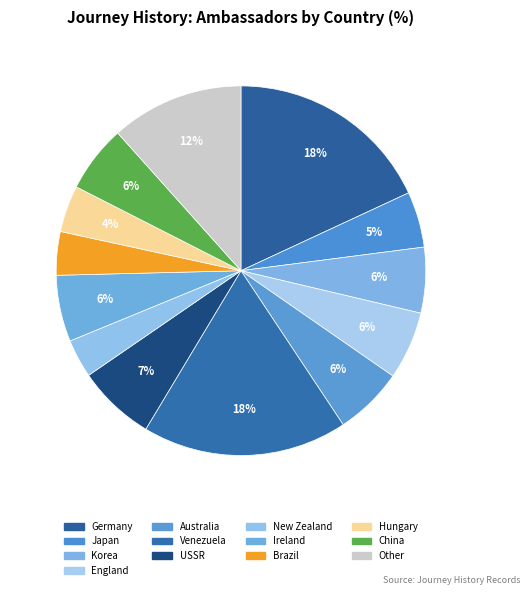

Is there a majority slice in this chart?

No